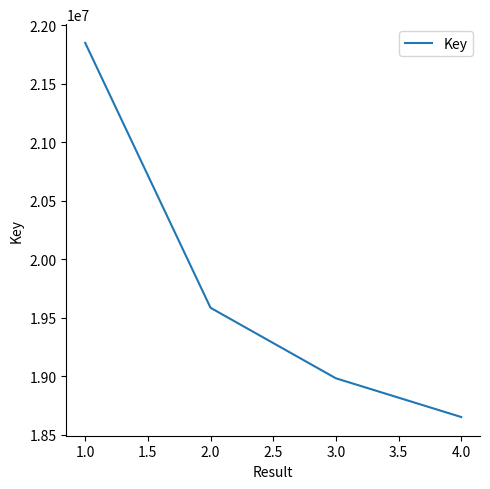

What is the greatest value displayed?

21850646